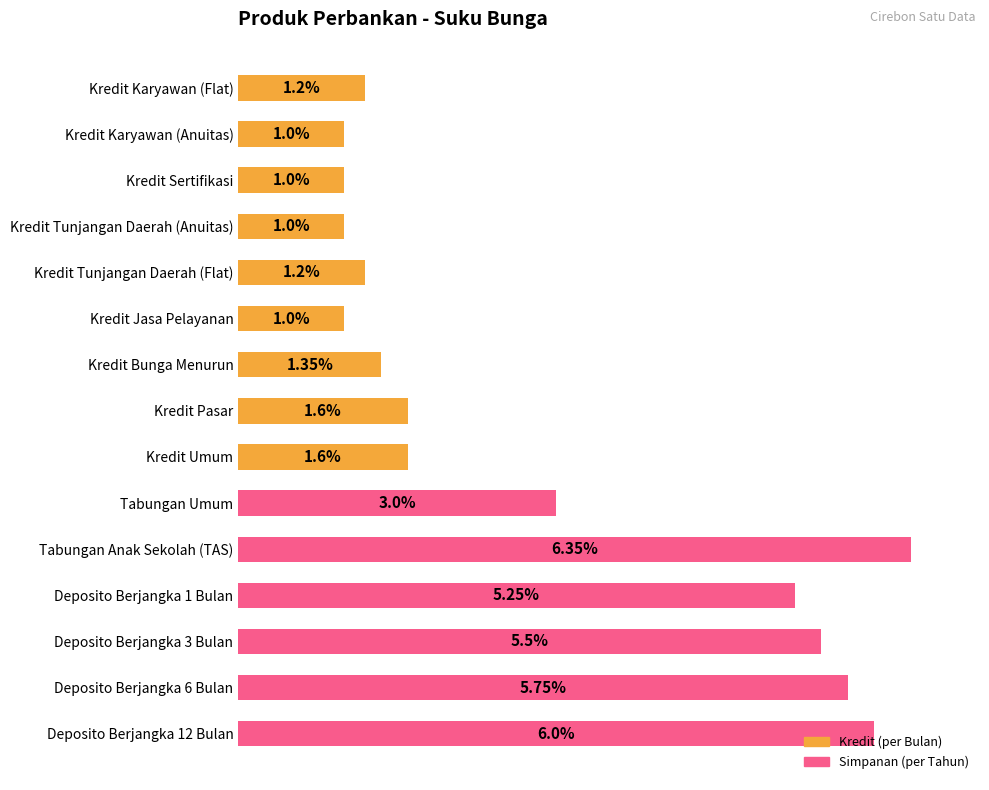

Does the chart contain stacked bars?

No